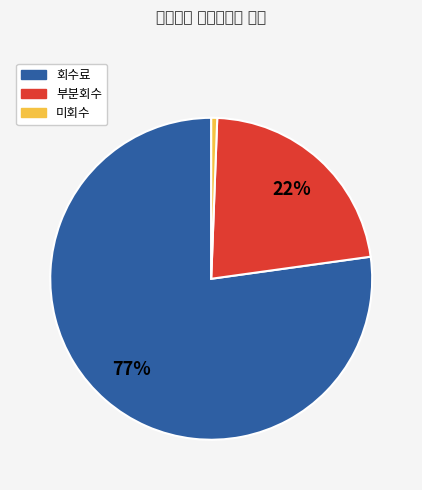

What percentage is the 부분회수 slice, to the nearest percent?

22%